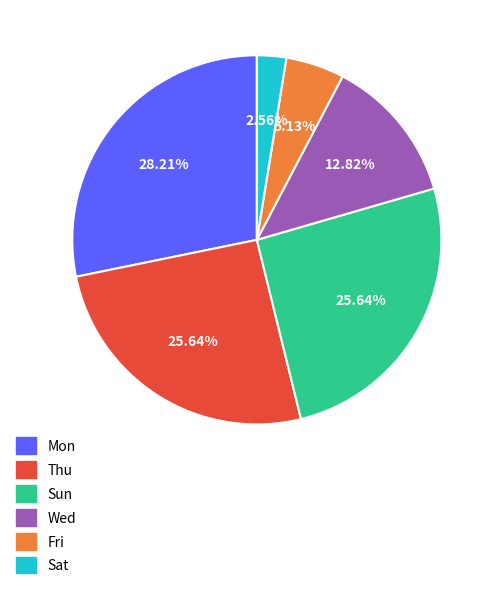

To the nearest percent, what is the average slice percentage?

17%